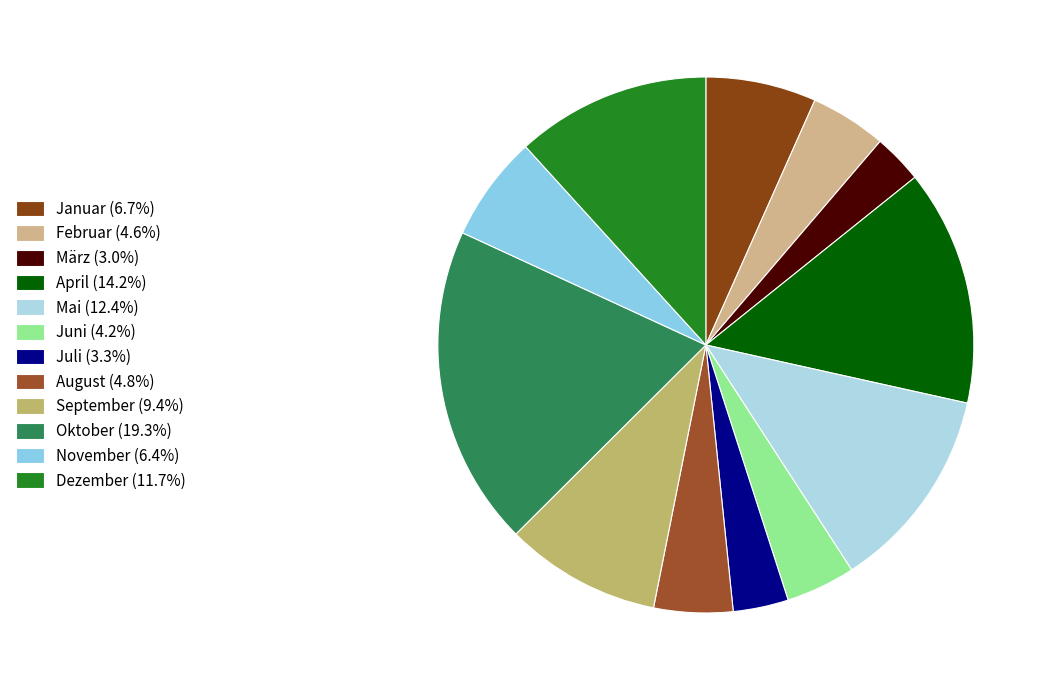

What is the smallest slice in the pie chart?

März